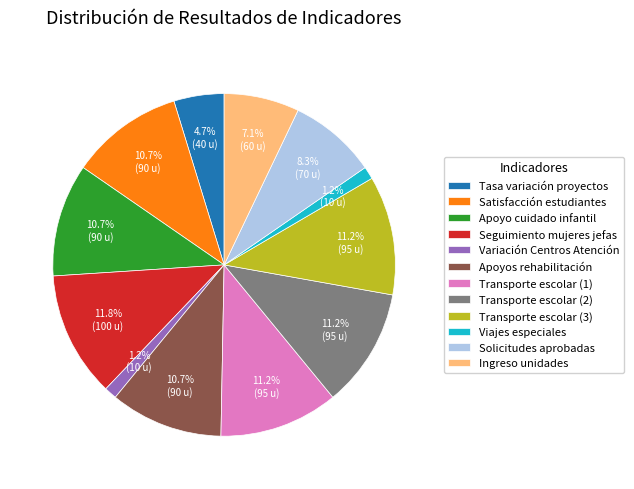

To the nearest percent, what portion does Viajes especiales represent?

1%